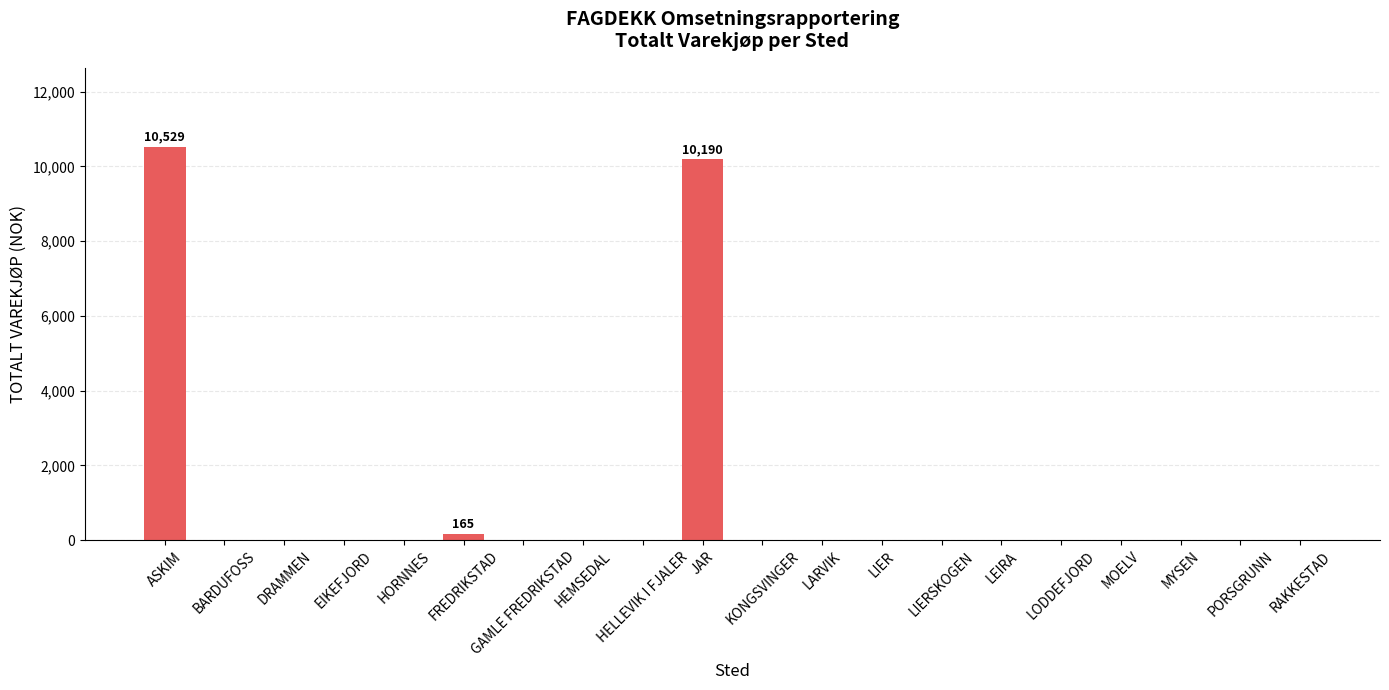

True or false: the data shows -6455 at HELLEVIK I FJALER.

False